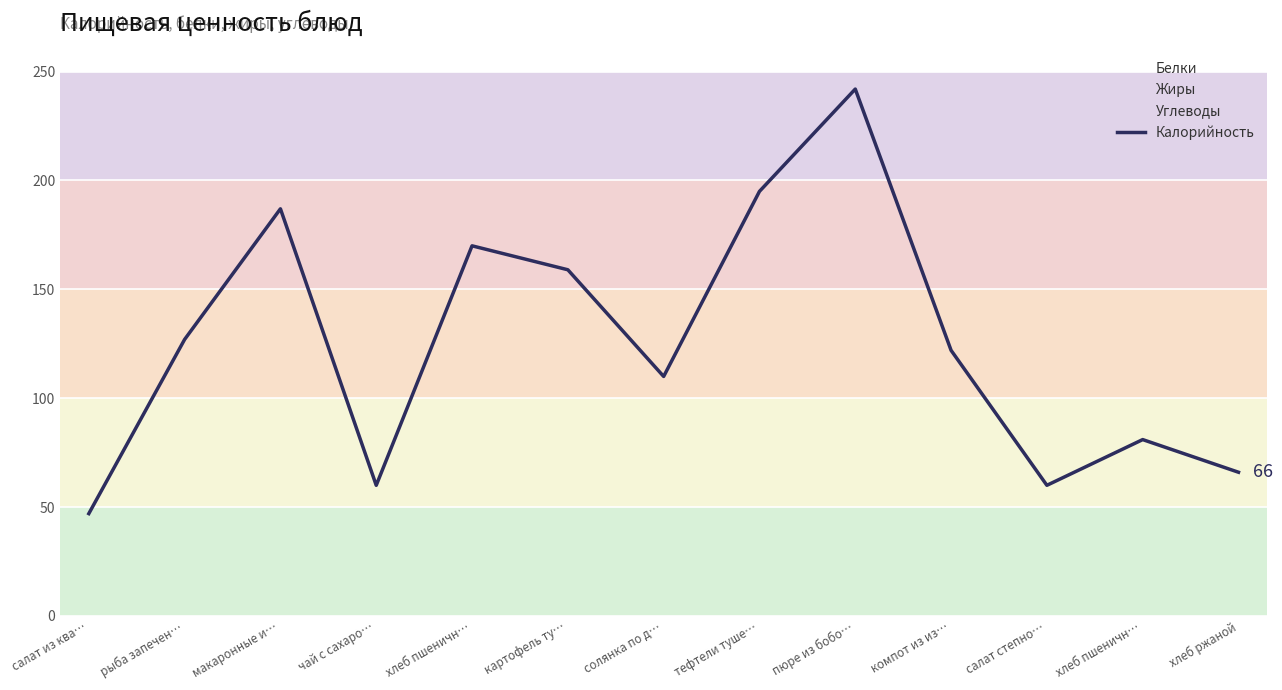

True or false: the data shows 78 at салат из ква….

False